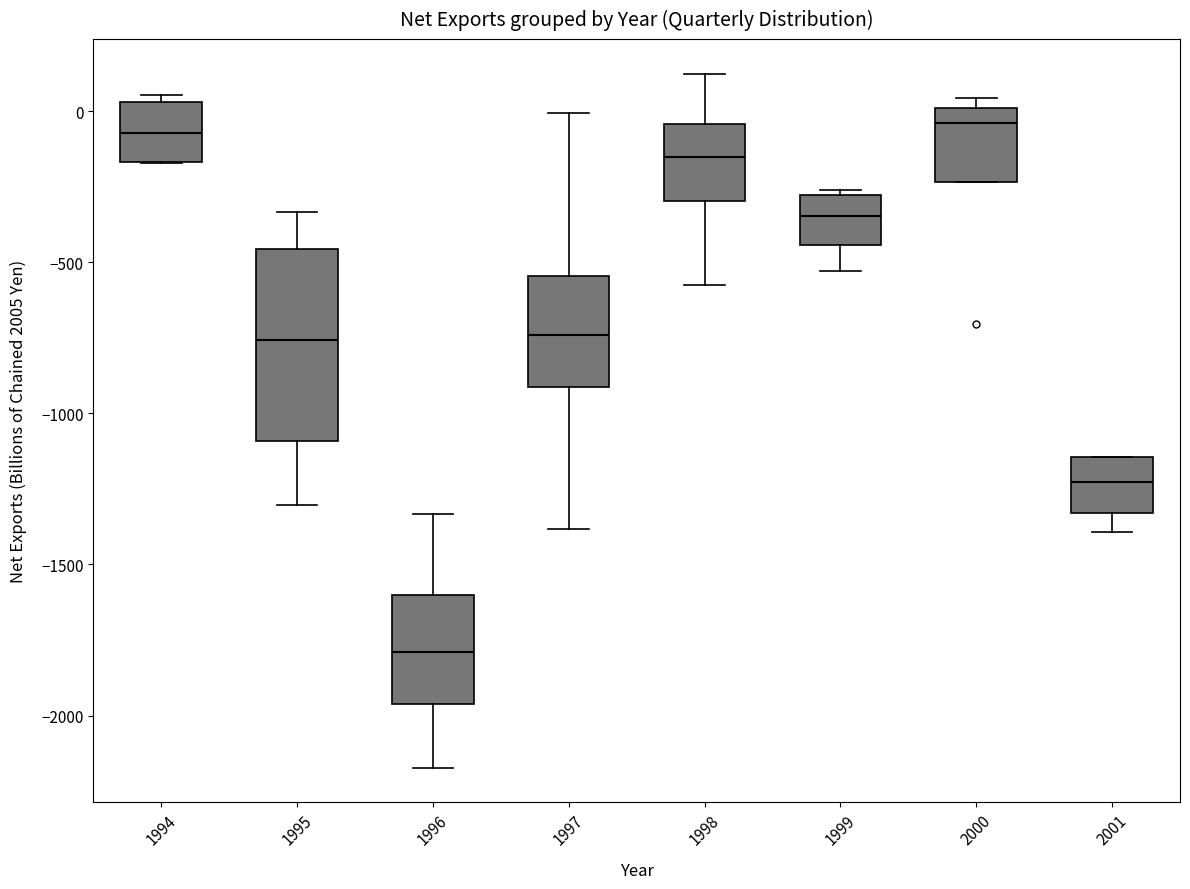

Reading left to right, read every box against the y-axis: the position of its median line, the range the box covers, and the ends of its whiskers. The values are not printed on the chart, so give them approximately, as read against the axis.

1994: median -50, box -150 to 50, whiskers -150 to 50 (just above the box's upper edge)
1995: median -750, box -1100 to -450, whiskers -1300 to -350
1996: median -1800, box -1950 to -1600, whiskers -2150 to -1350
1997: median -750, box -900 to -550, whiskers -1400 to 0
1998: median -150, box -300 to -50, whiskers -550 to 100
1999: median -350, box -450 to -300, whiskers -550 to -250
2000: median -50, box -250 to 0, whiskers -250 to 50
2001: median -1250, box -1350 to -1150, whiskers -1400 to -1150